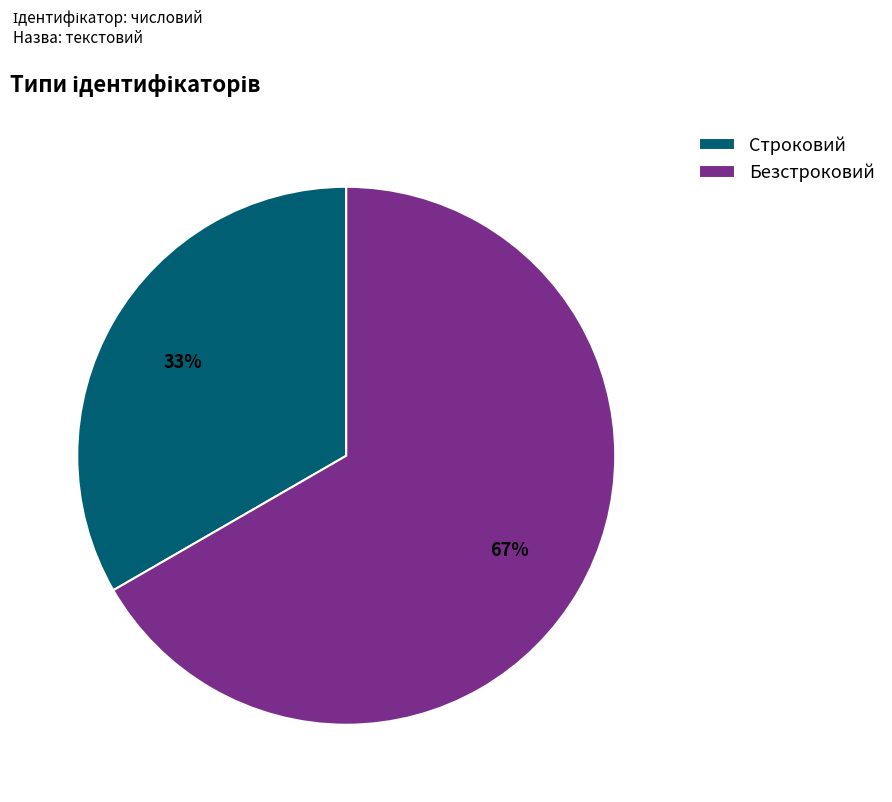

How many slices are in this pie chart?

2